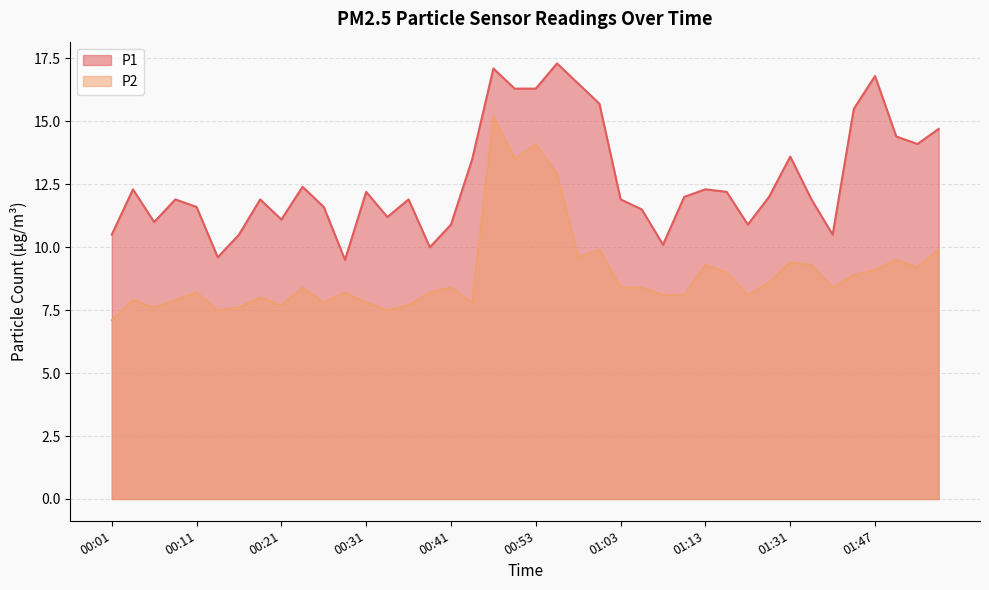

Which series changed the most between 00:38 and 01:10?

P1